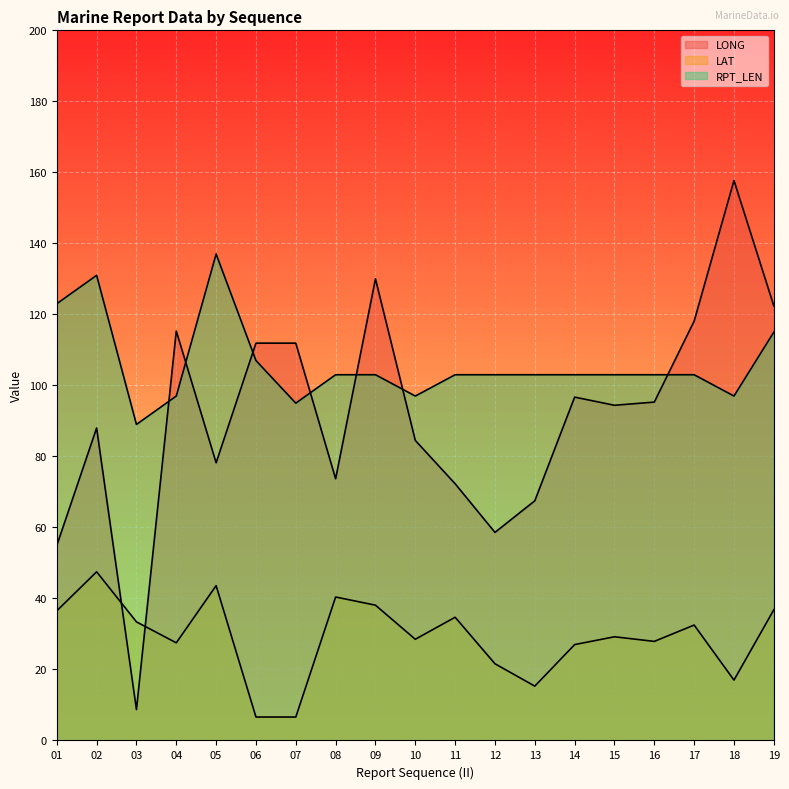

How many interior local valleys does the LONG series have?

5